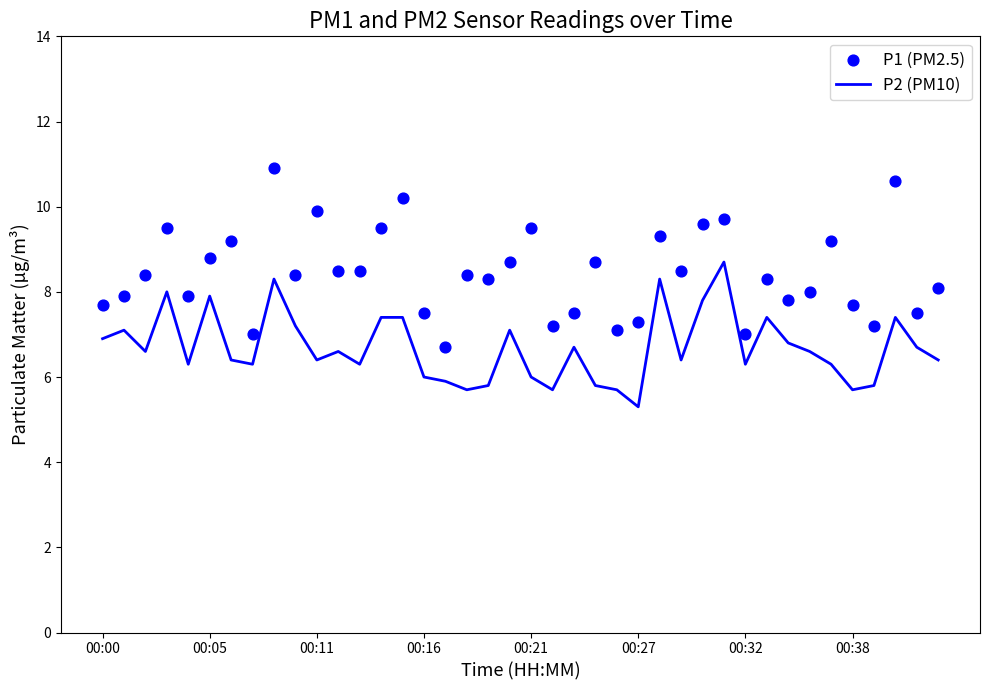

Which series contains the lowest Y value?

P2 (PM10)